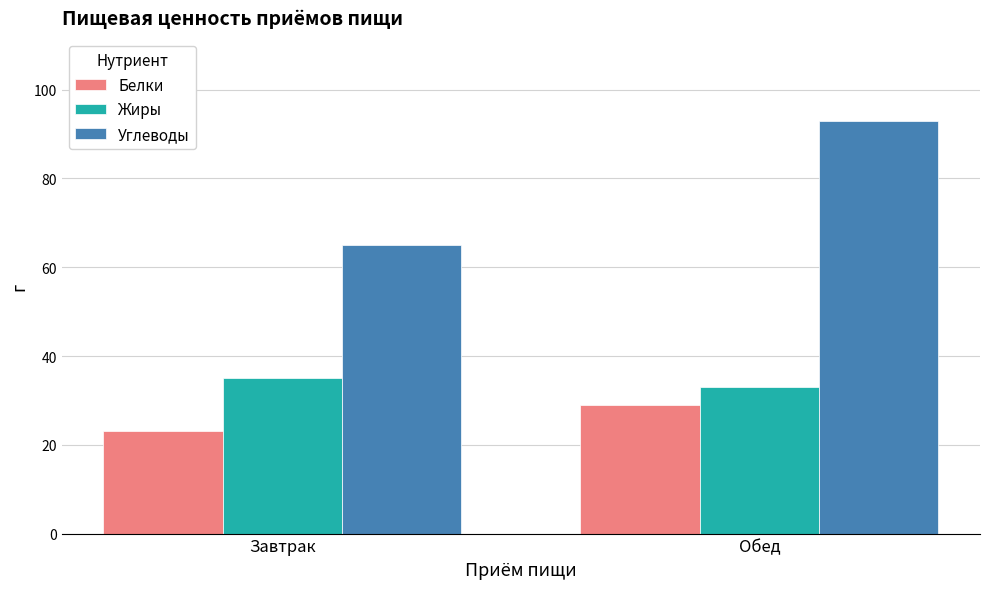

At Завтрак, list the series in order from smallest to largest.

Белки, Жиры, Углеводы